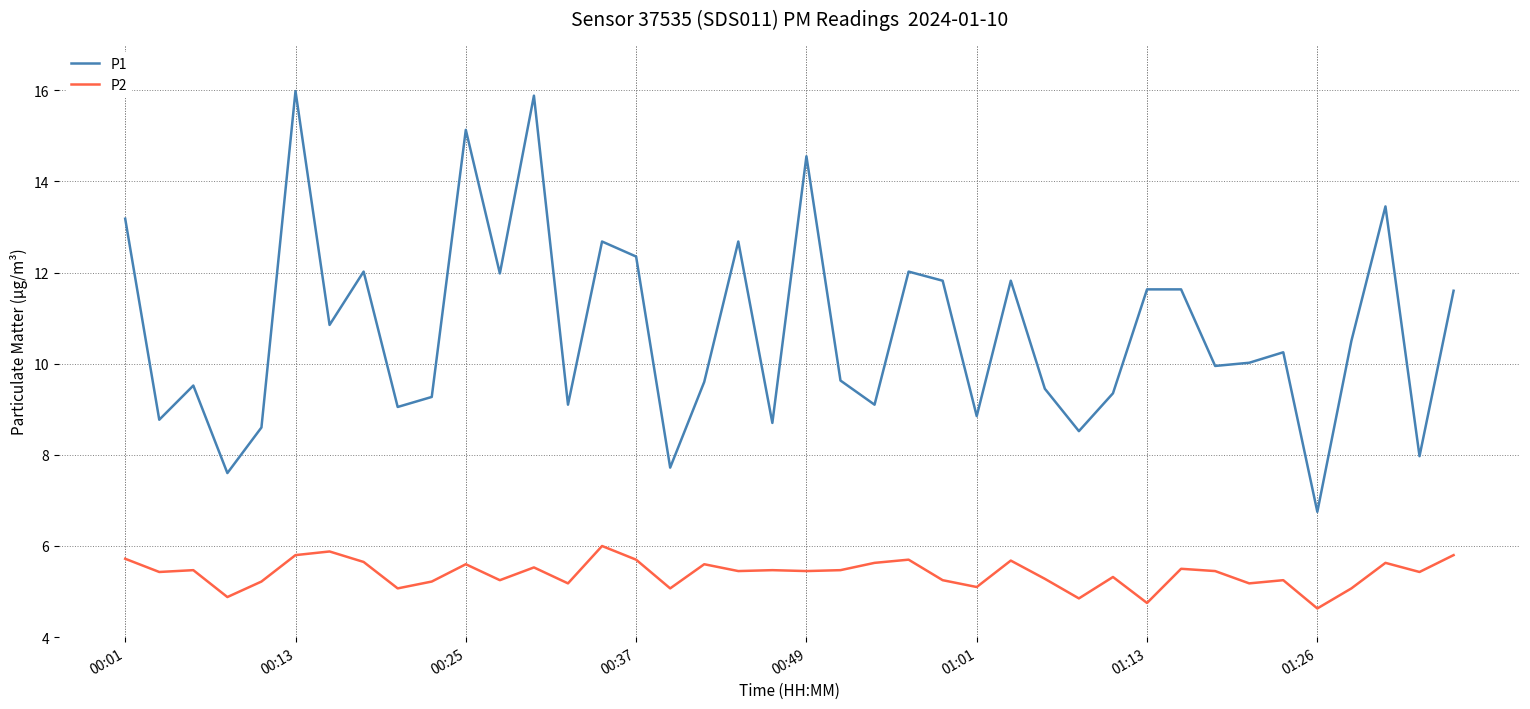

True or false: P1 and P2 intersect in this chart.

False